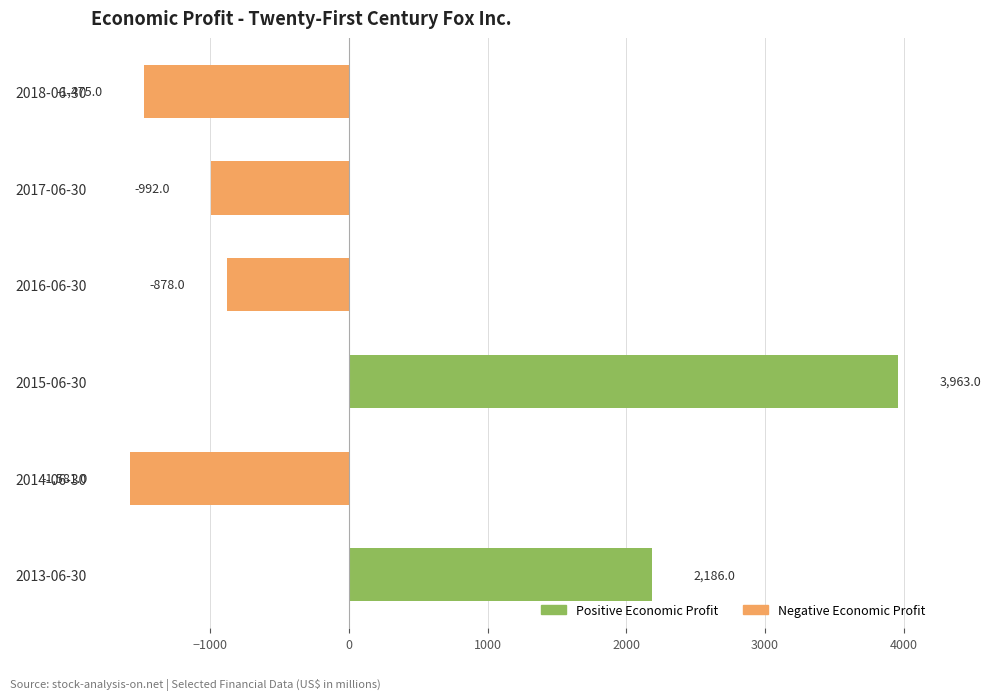

List the labels in order of value, smallest first.

2014-06-30, 2018-06-30, 2017-06-30, 2016-06-30, 2013-06-30, 2015-06-30